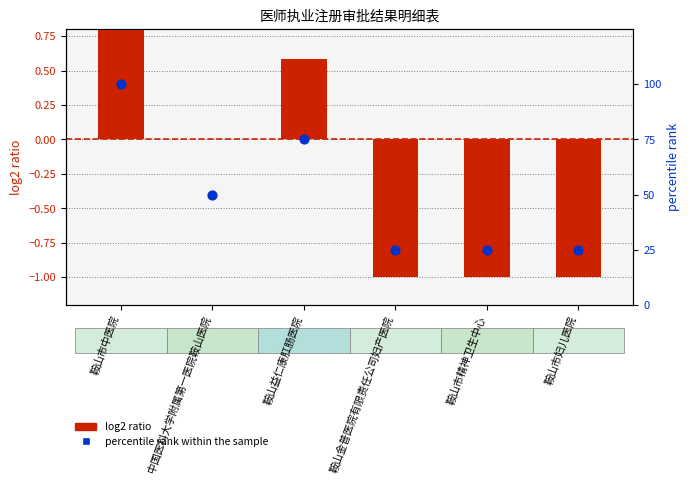

At which category is the sum across all series the highest?

鞍山市中医院